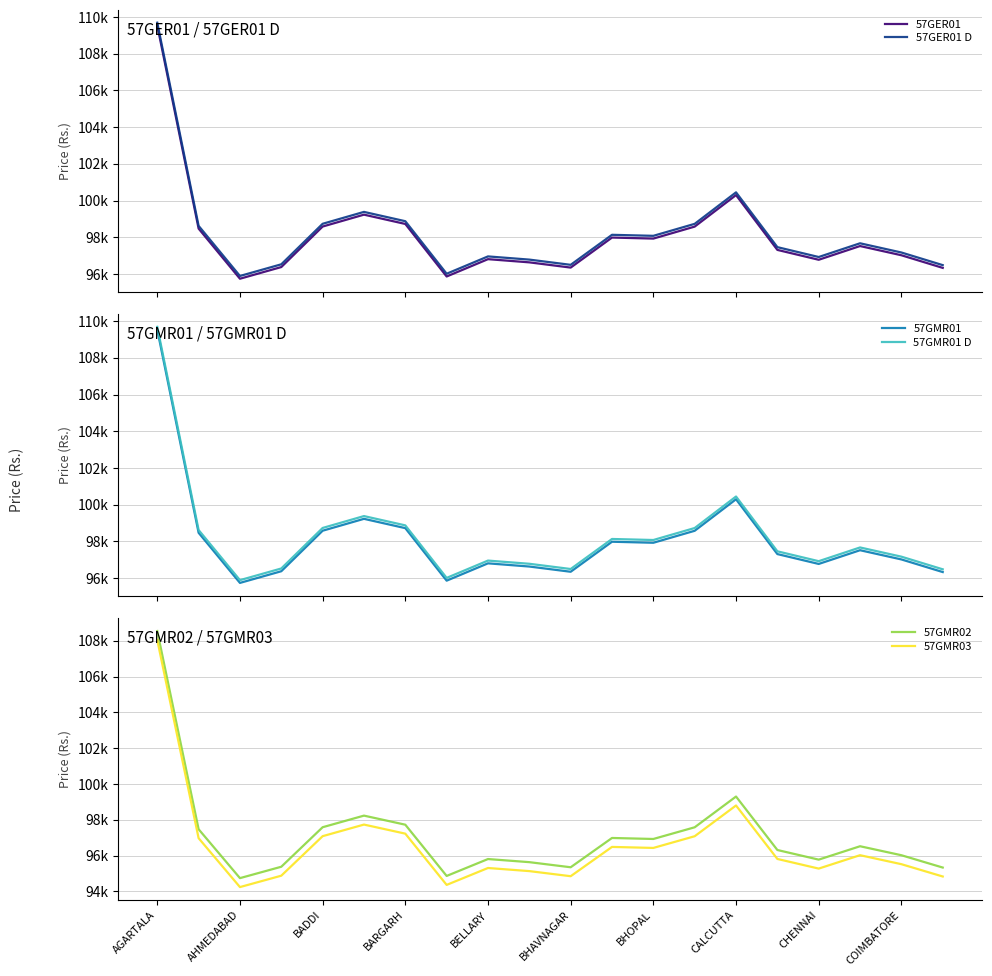

Reading right to left, transcribe all the data shown in this chart.

57GER01: 96330	97018	97520	96772	97310	100296	98579	97926	97982	96346	96631	96805	95861	98723	99230	98582	96375	95739	98470	109539
57GER01 D: 96480	97168	97670	96922	97460	100446	98729	98076	98132	96496	96781	96955	96011	98873	99380	98732	96525	95889	98620	109689
57GMR01: 96330	97018	97520	96772	97310	100296	98579	97926	97982	96346	96631	96805	95861	98723	99230	98582	96375	95739	98470	109539
57GMR01 D: 96480	97168	97670	96922	97460	100446	98729	98076	98132	96496	96781	96955	96011	98873	99380	98732	96525	95889	98620	109689
57GMR02: 95330	96018	96520	95772	96310	99296	97579	96926	96982	95346	95631	95805	94861	97723	98230	97582	95375	94739	97470	108539
57GMR03: 94830	95518	96020	95272	95810	98796	97079	96426	96482	94846	95131	95305	94361	97223	97730	97082	94875	94239	96970	108039